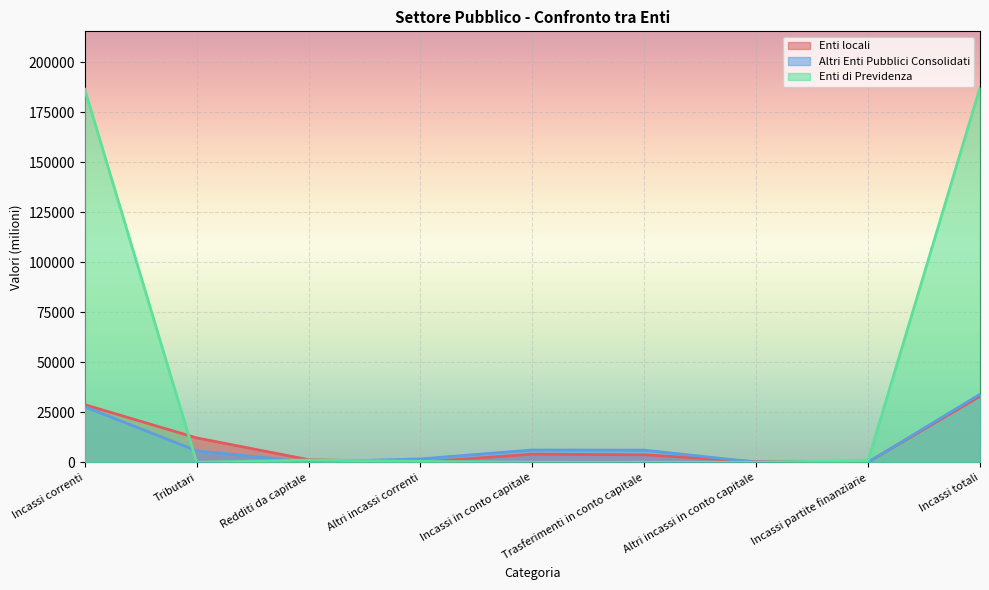

How many positive values does the Enti di Previdenza series have?

7